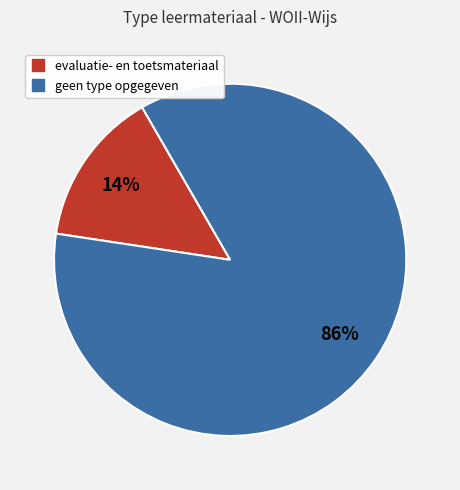

To the nearest percent, what is the average slice percentage?

50%